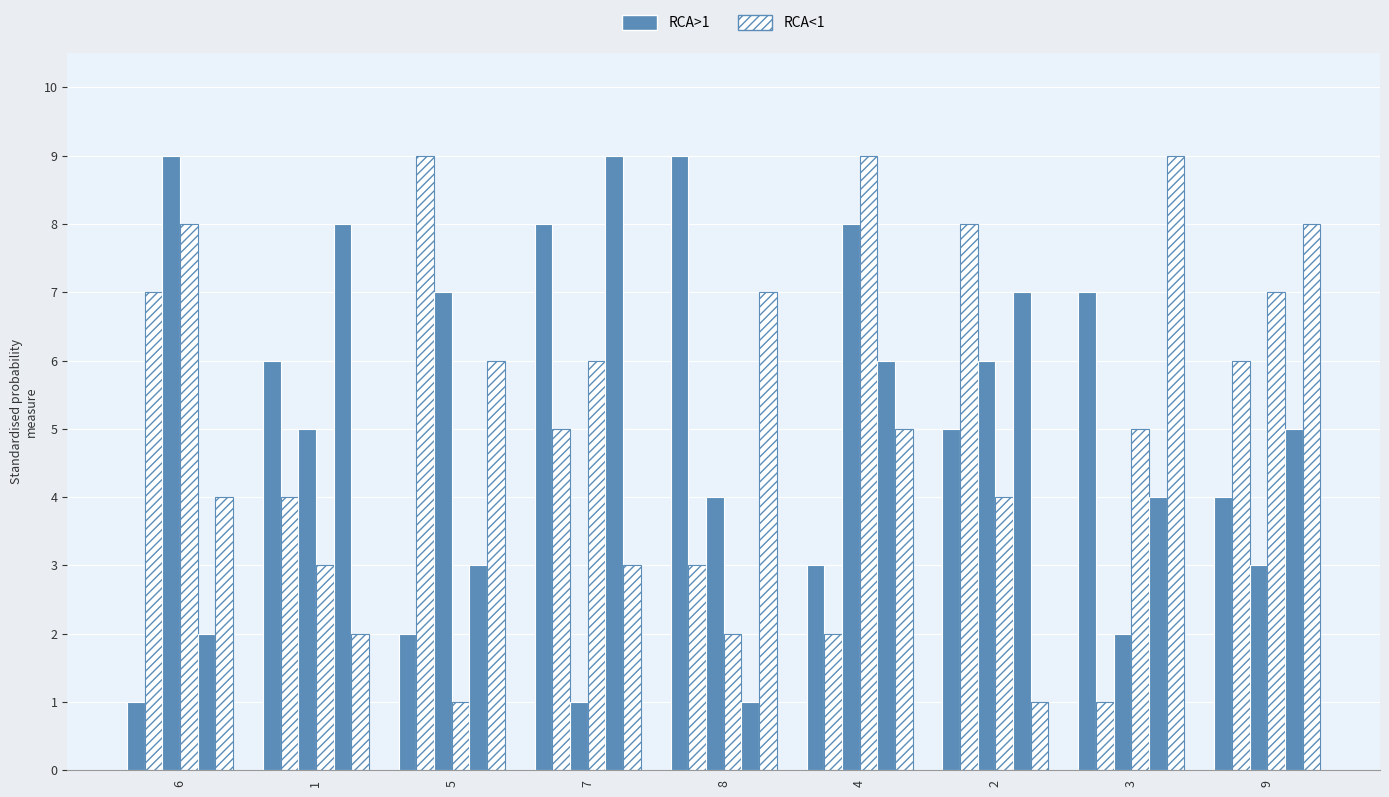

What is the label of the 4th bar from the left?

7